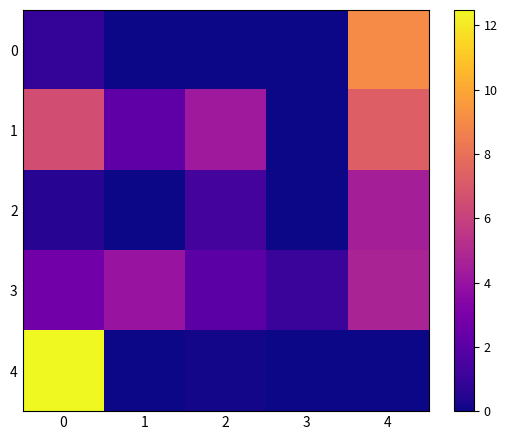

How many distinct data groups are displayed?

5